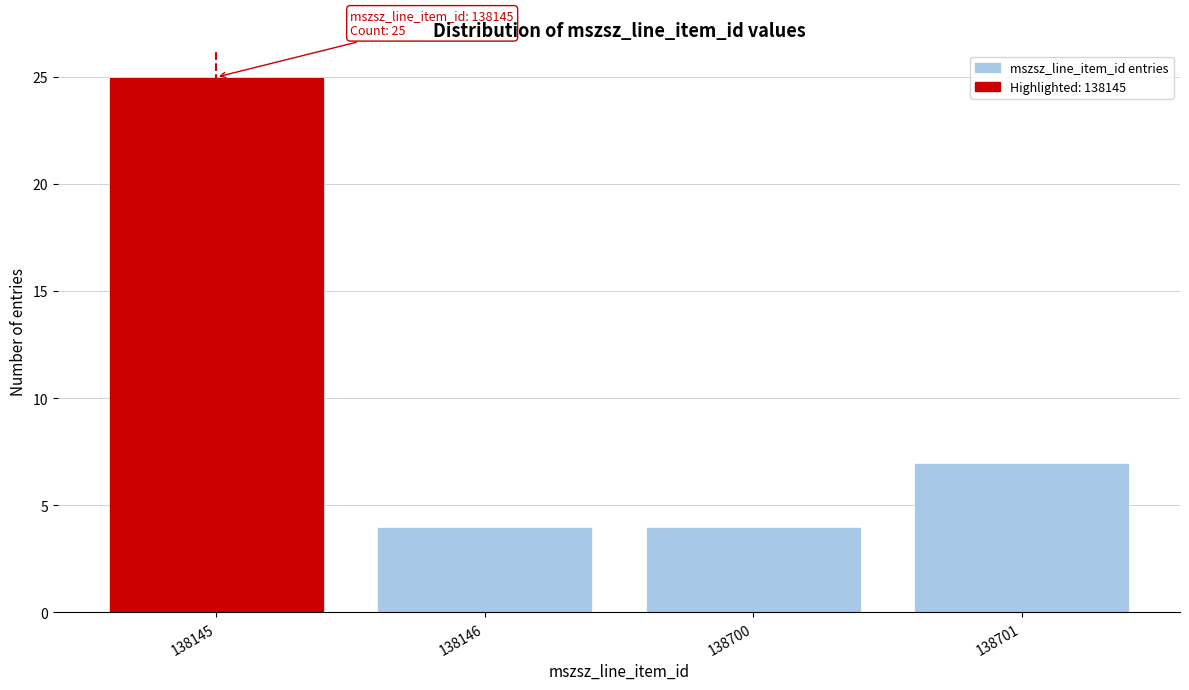

Reading right to left, transcribe all the data shown in this chart.

7	4	4	25